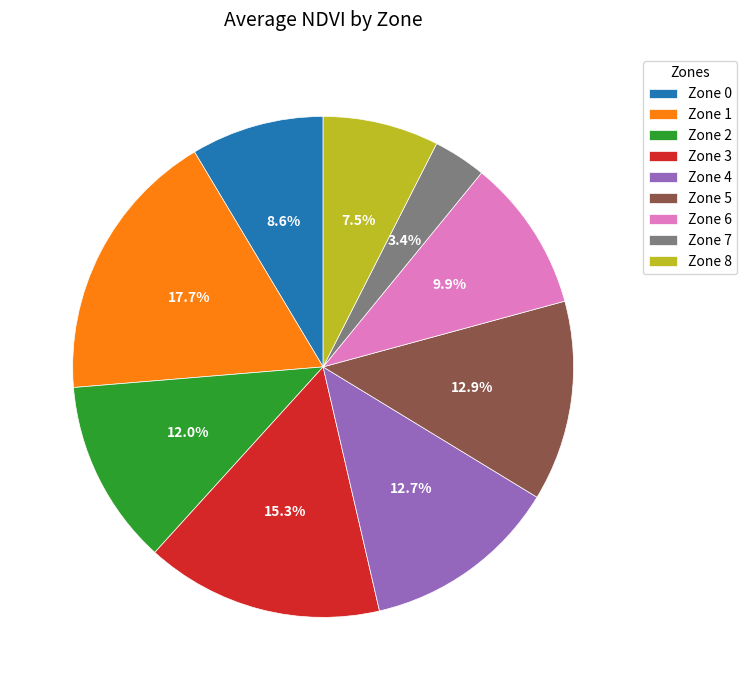

Which has a higher value, Zone 8 or Zone 1?

Zone 1